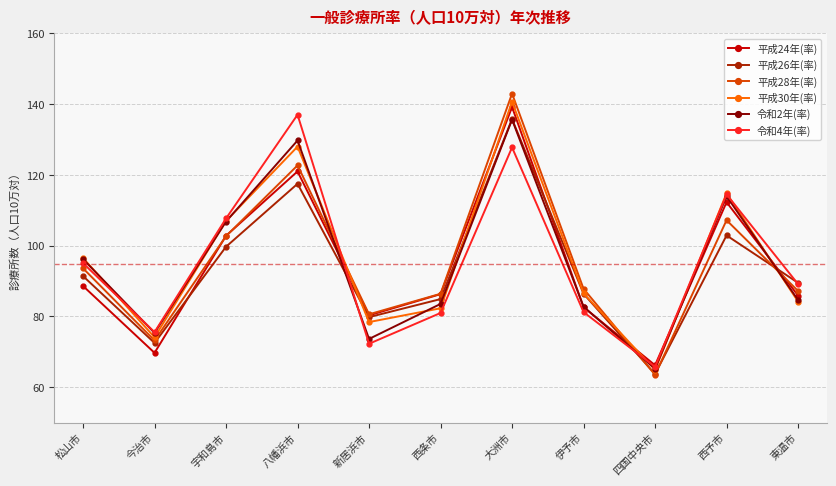

At which category is the sum across all series the highest?

大洲市